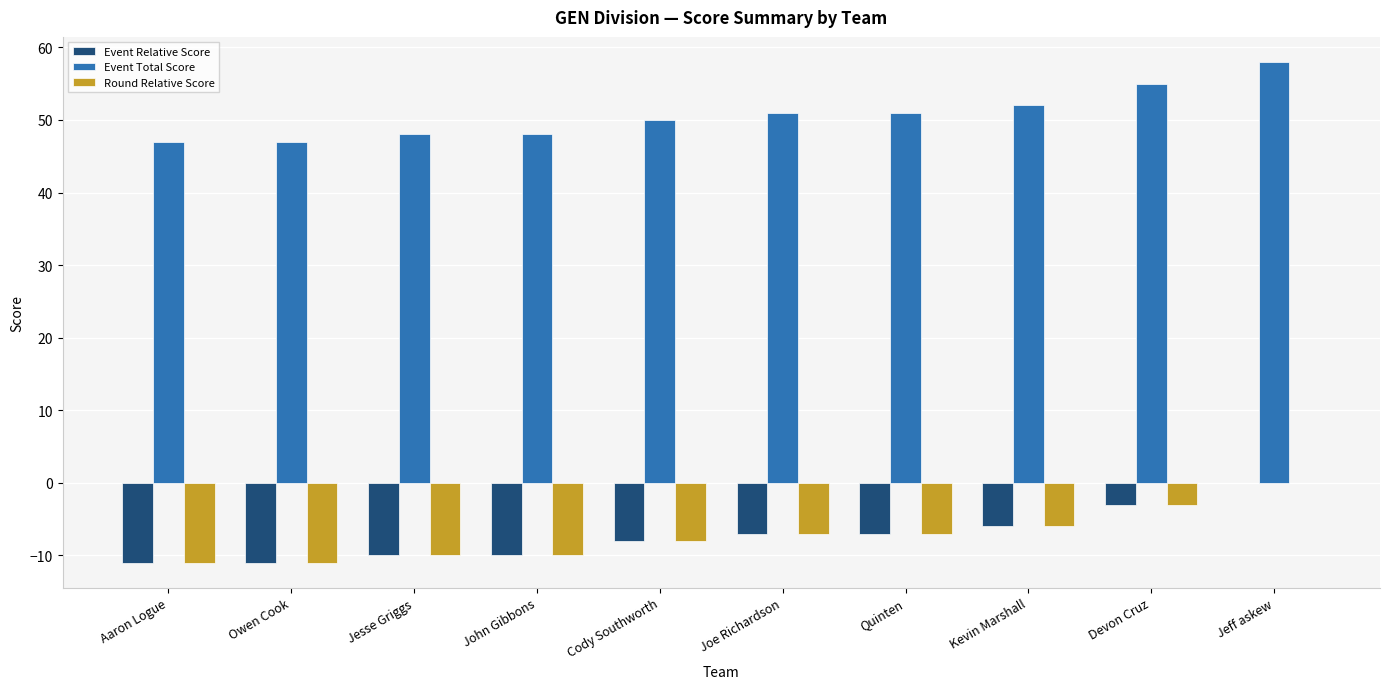

Is the value of Round Relative Score at Cody Southworth greater than the value of Event Relative Score at Devon Cruz?

No